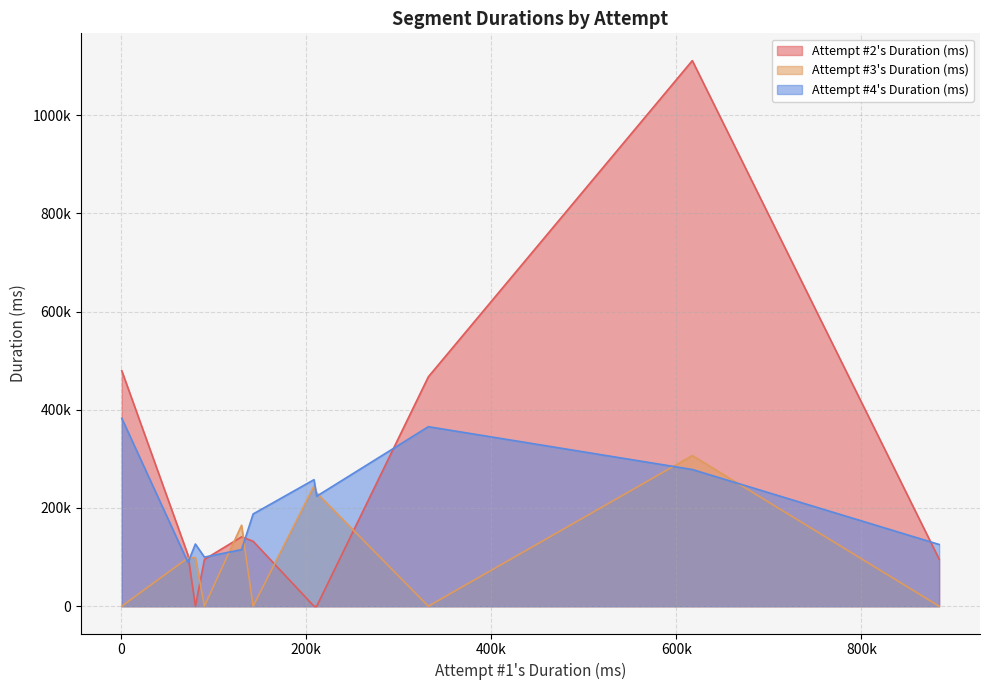

Does the chart have visible grid lines?

Yes